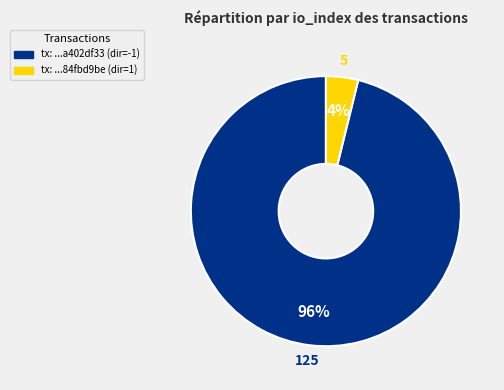

To the nearest percent, what is the difference between the largest and smallest slice percentages?

92%